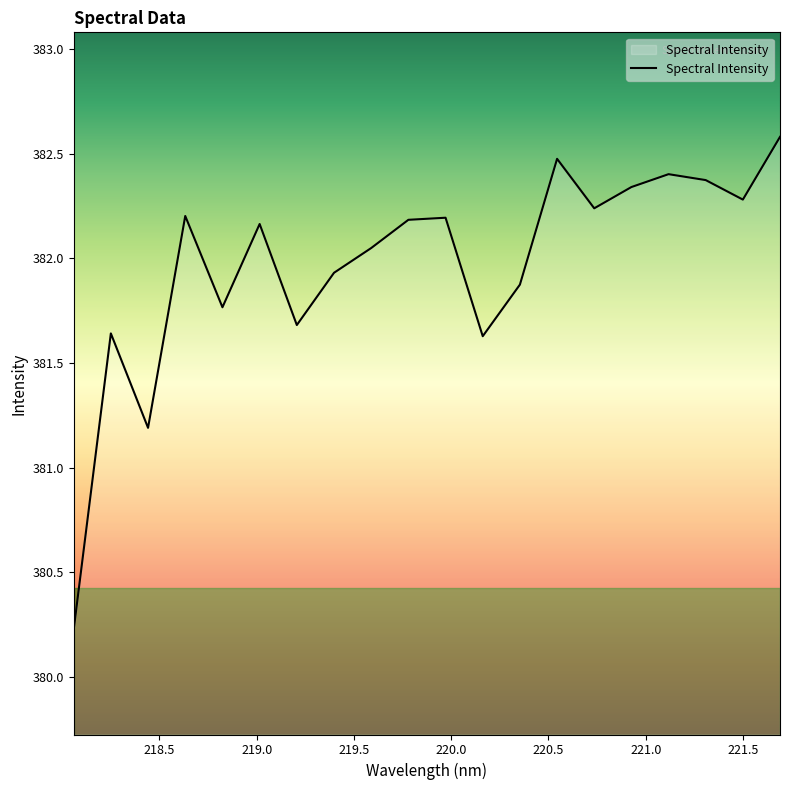

What is the smallest value displayed?

380.2